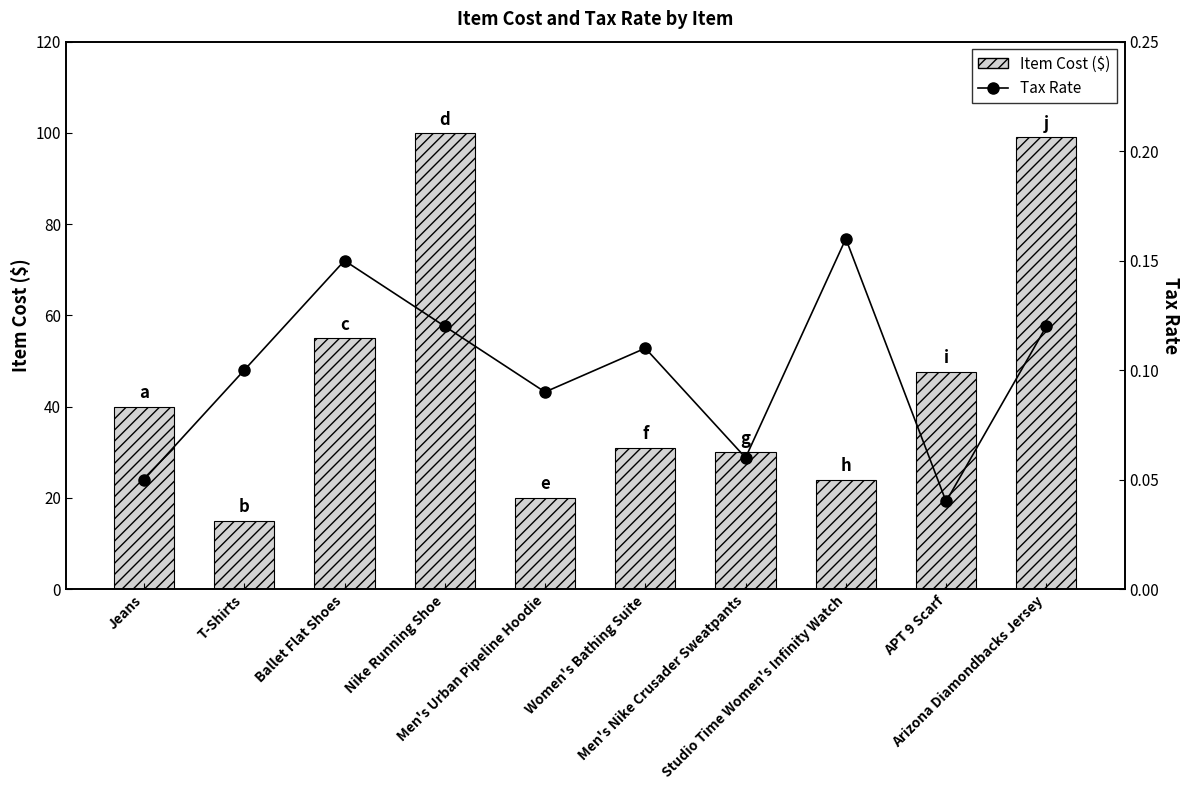

What is the maximum value shown in the chart?

100.0